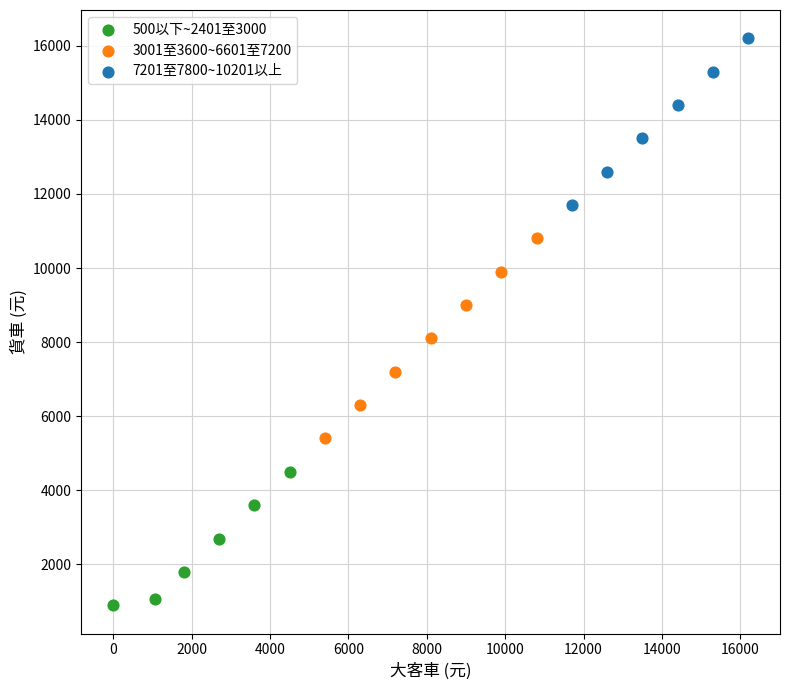

Which series has the largest Y range (max minus min)?

3001至3600~6601至7200